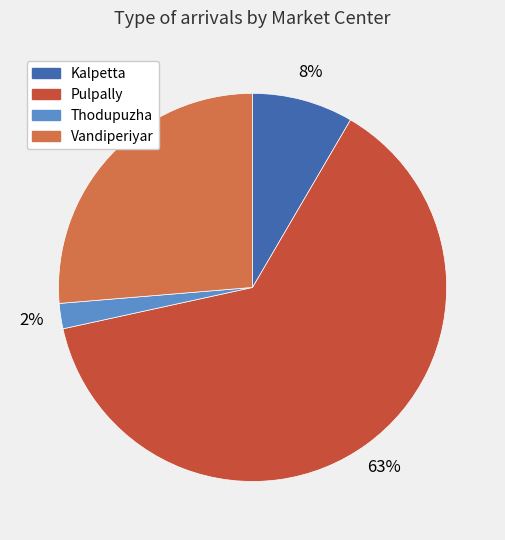

Does Thodupuzha represent more than half of the total?

No